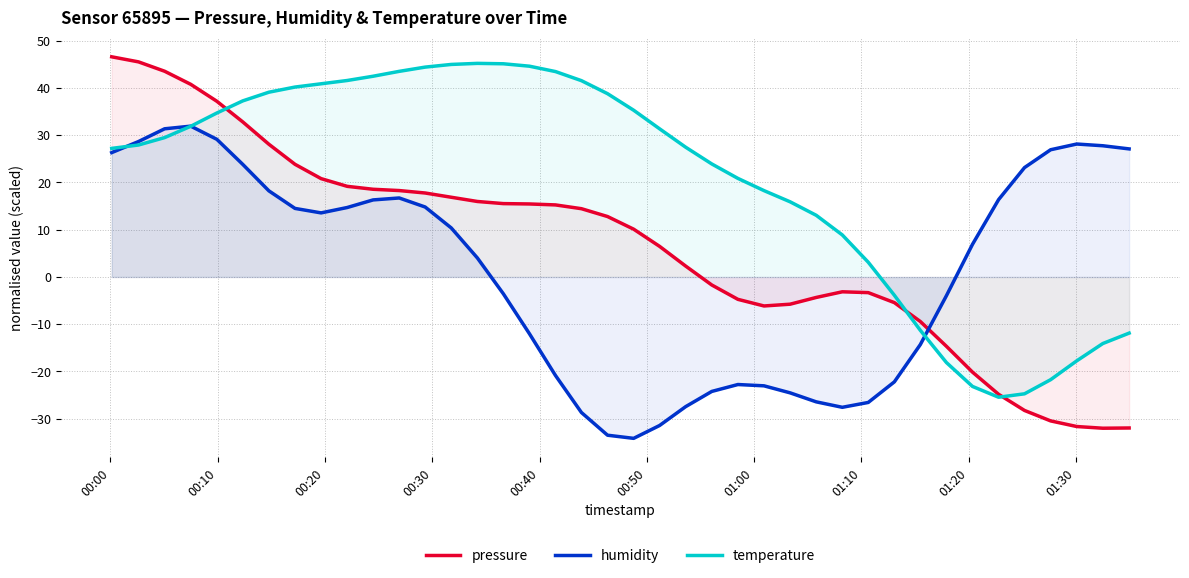

List the series in order of their overall mean, highest first.

temperature, pressure, humidity